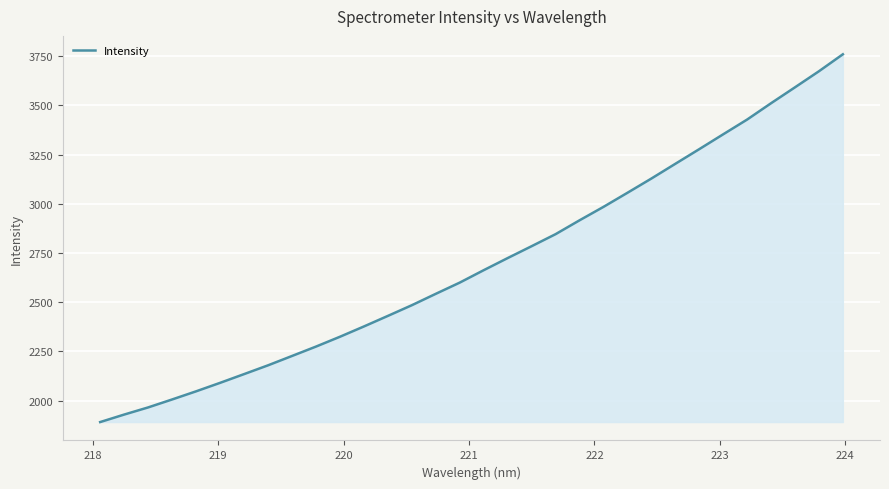

What is the minimum value shown in the chart?

1891.3